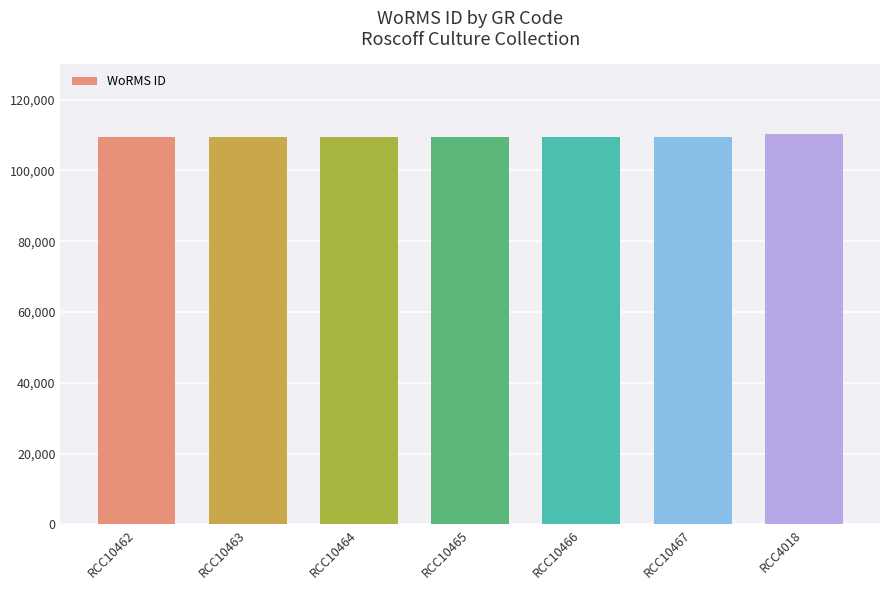

What is the maximum value shown in the chart?

110335